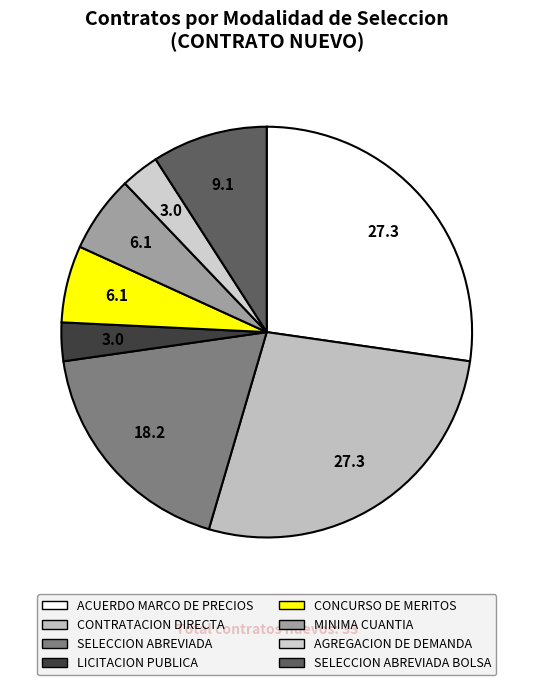

Which has a higher value, LICITACION PUBLICA or ACUERDO MARCO DE PRECIOS?

ACUERDO MARCO DE PRECIOS